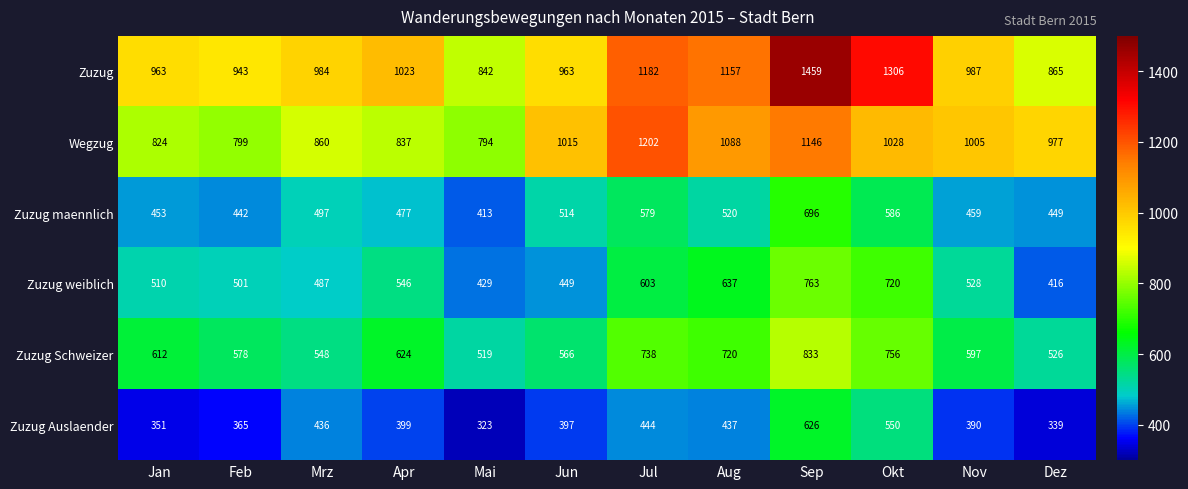

Which series changed the most between Jan and Sep?

Zuzug